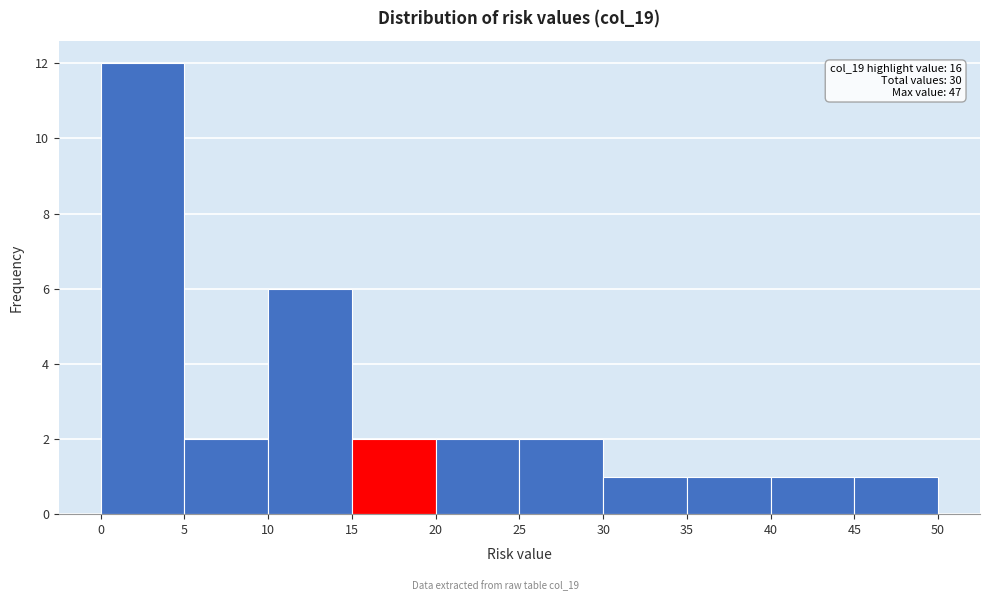

Which range on the x-axis has the tallest bar?

0 to 5